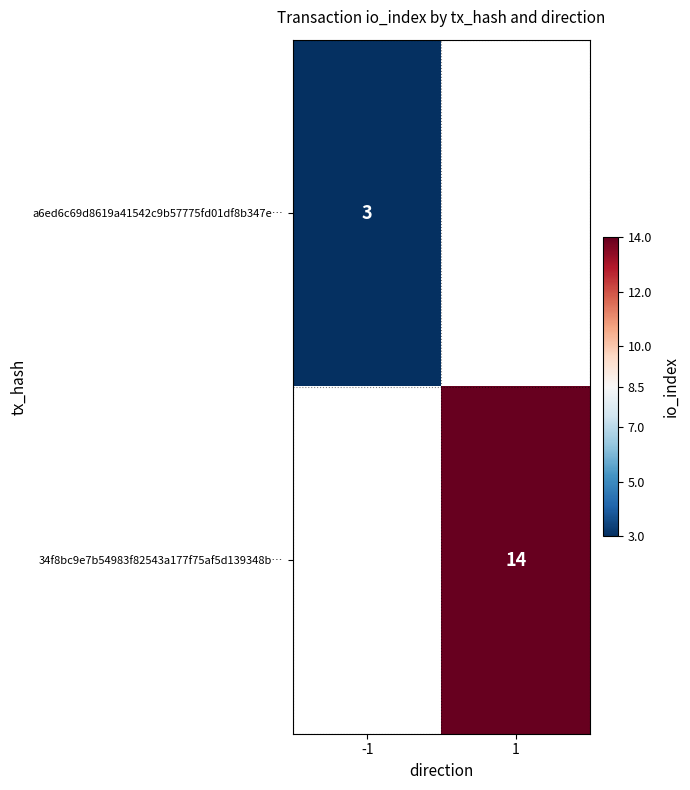

The 34f8bc9e7b54983f82543a177f75af5d139348b… series shows 20 at 1. True or false?

False